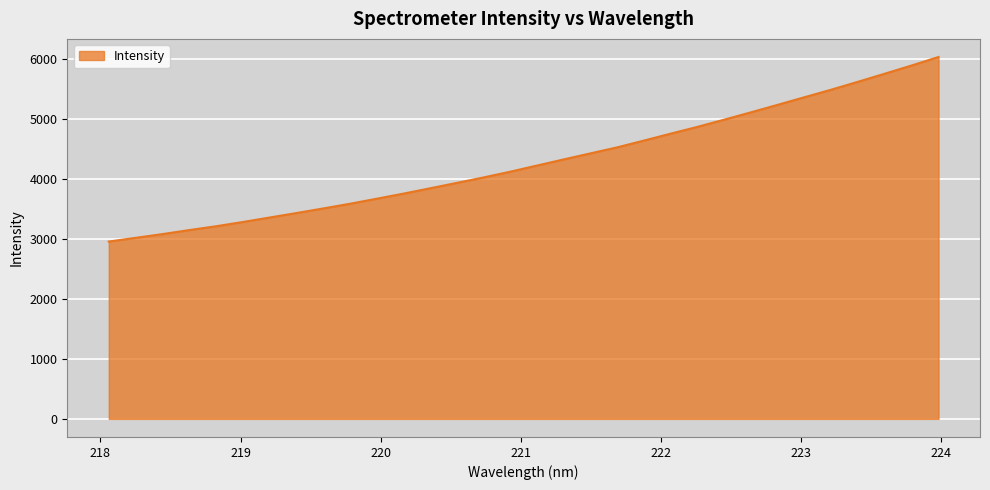

What is the smallest value displayed?

2956.1